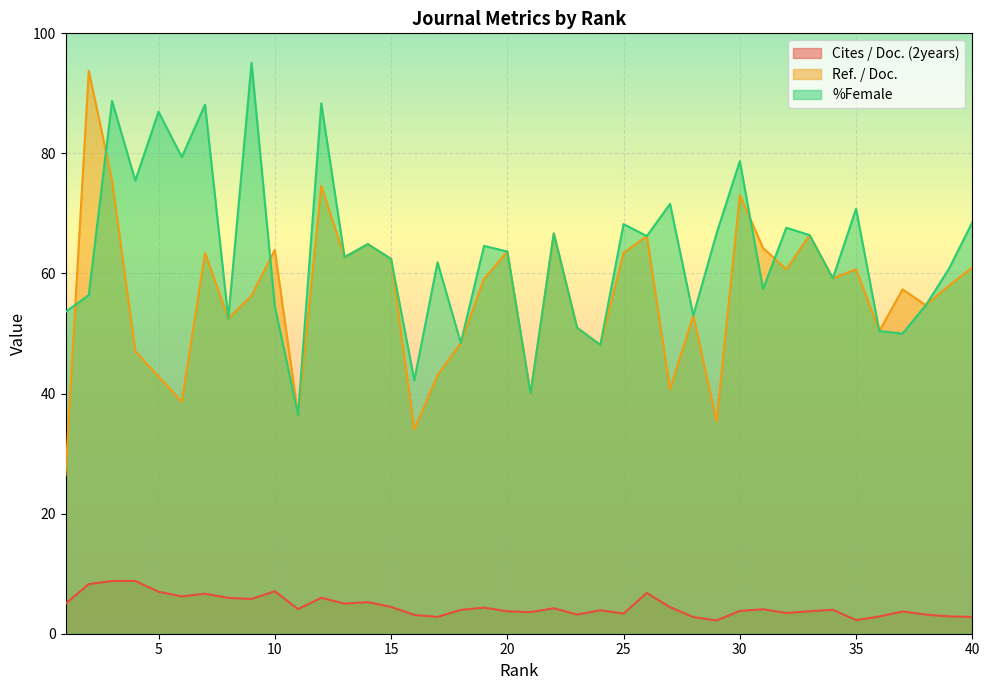

At which label does Cites / Doc. (2years) first exceed 4?

1